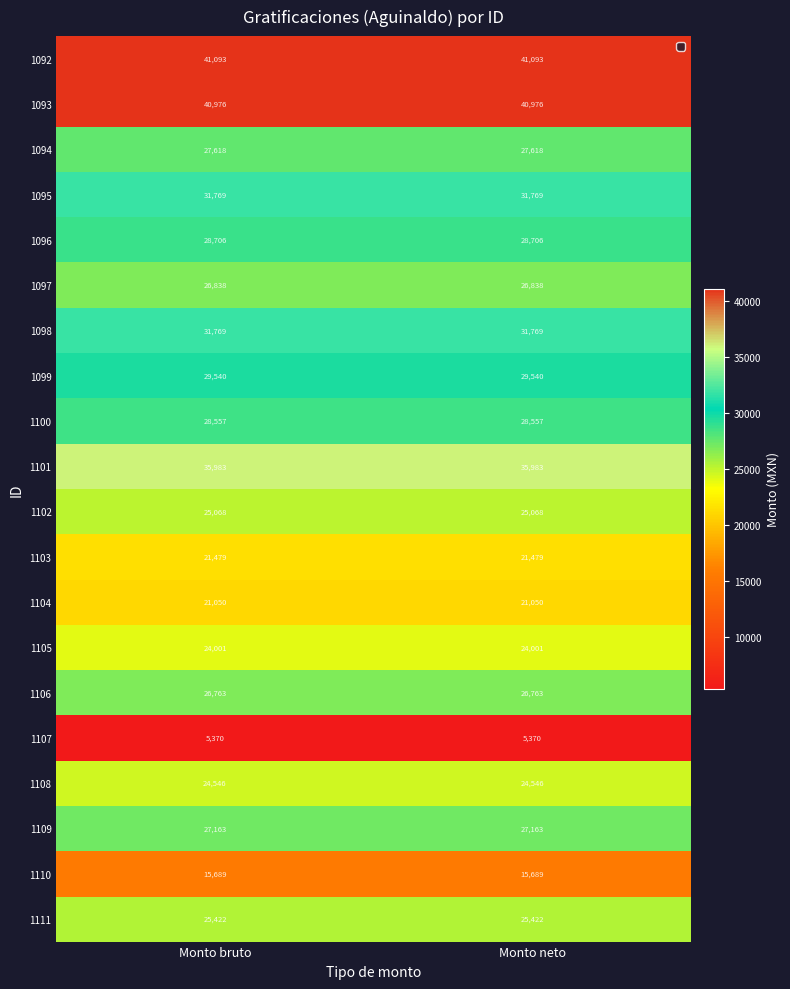

What is the sum of all 1103 values?

42958